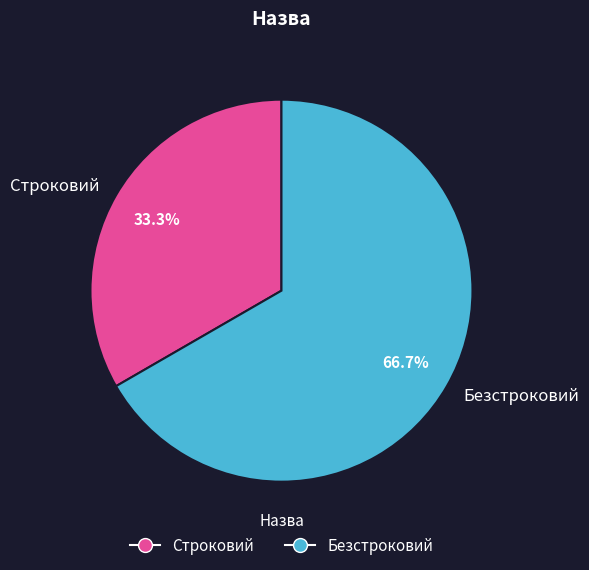

Which slice is the smallest?

Строковий